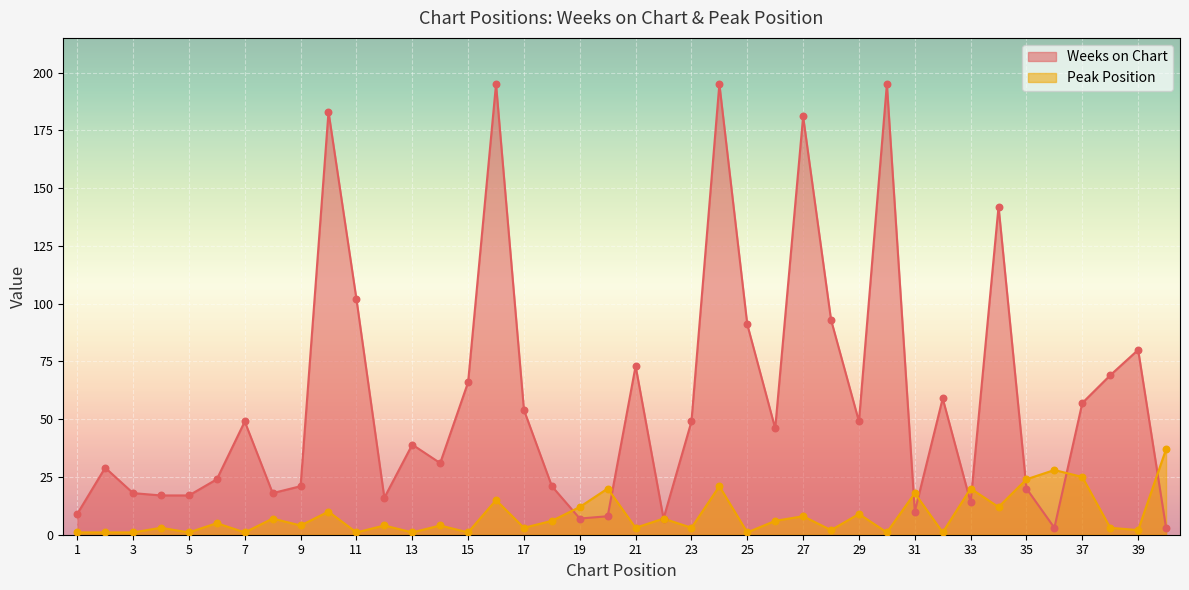

Which series has the largest total across all categories?

Weeks on Chart